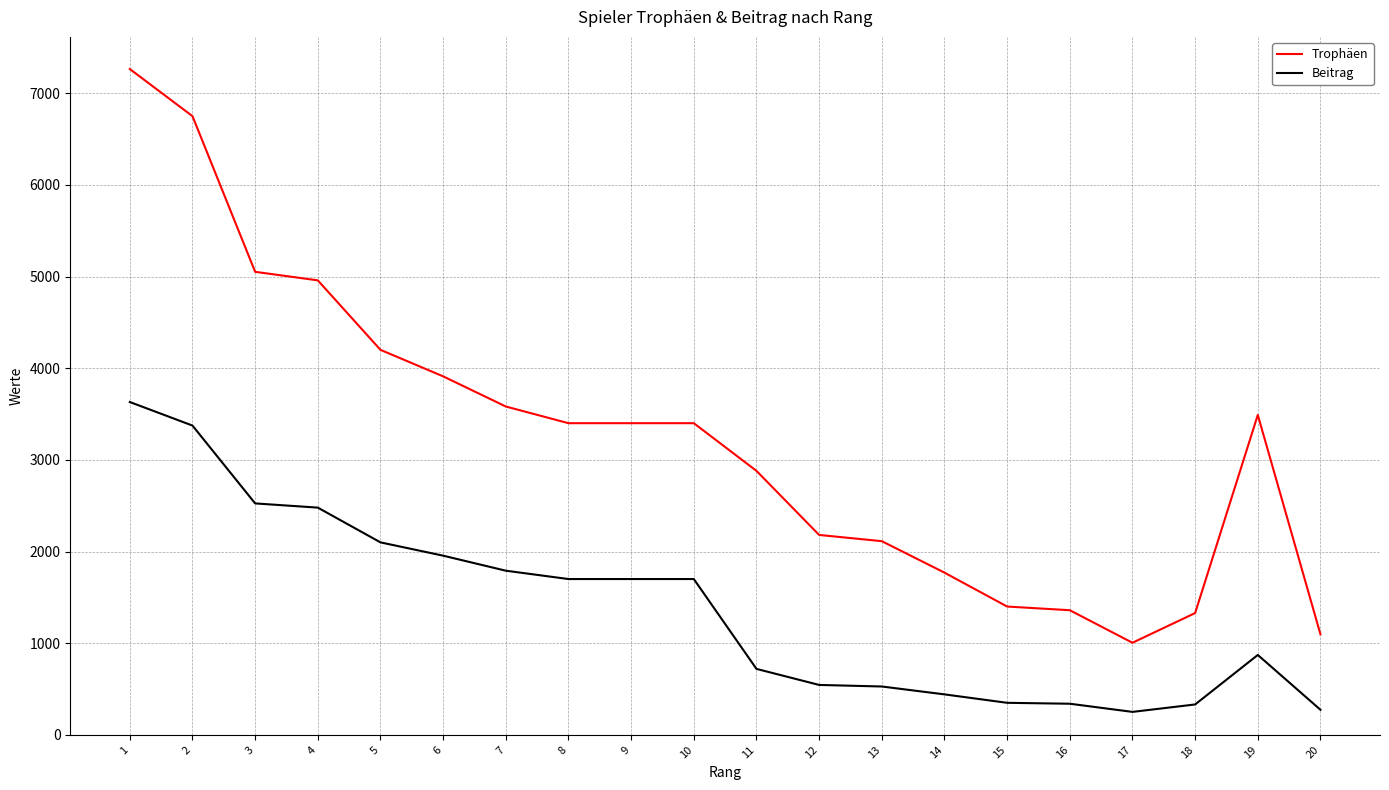

What is the difference between the second highest and minimum values in the Trophäen series?

5744